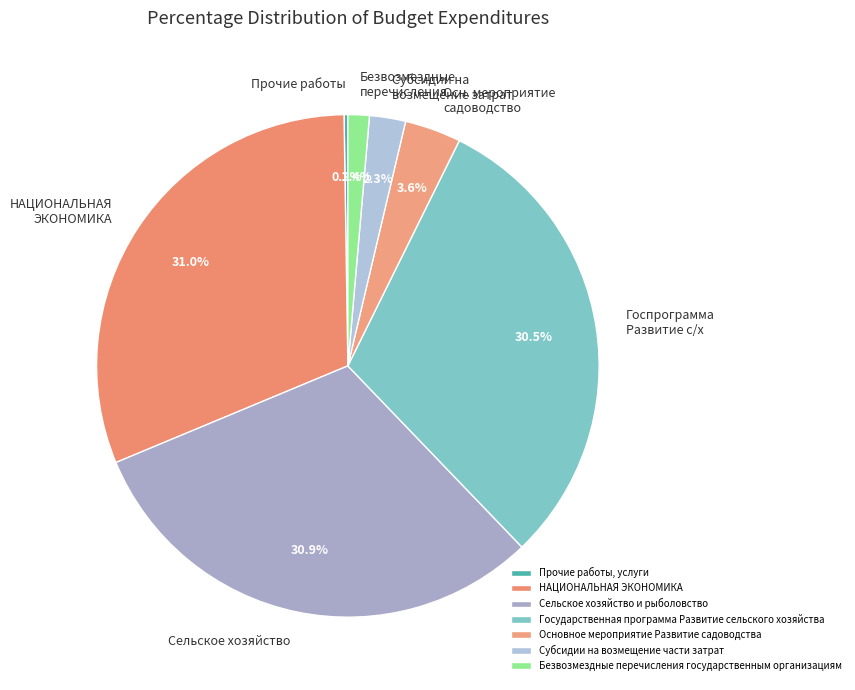

What is the ratio of the value at Государственная программа Развитие сельского хозяйства to the value at Безвозмездные перечисления государственным организациям?

22.2